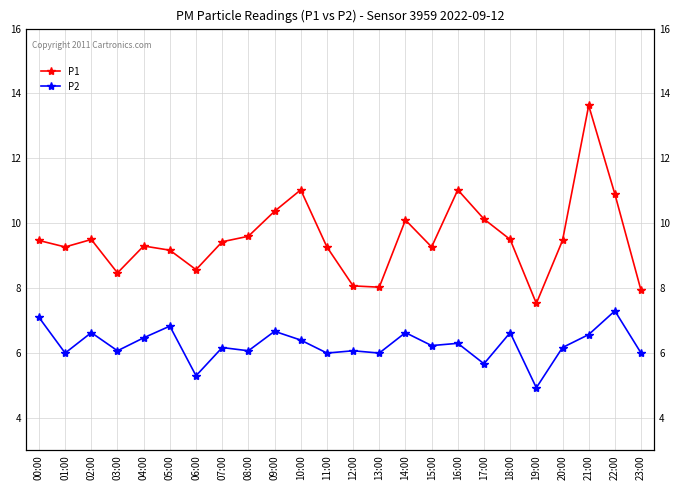

Read the P2 value at 01:00.

6.0